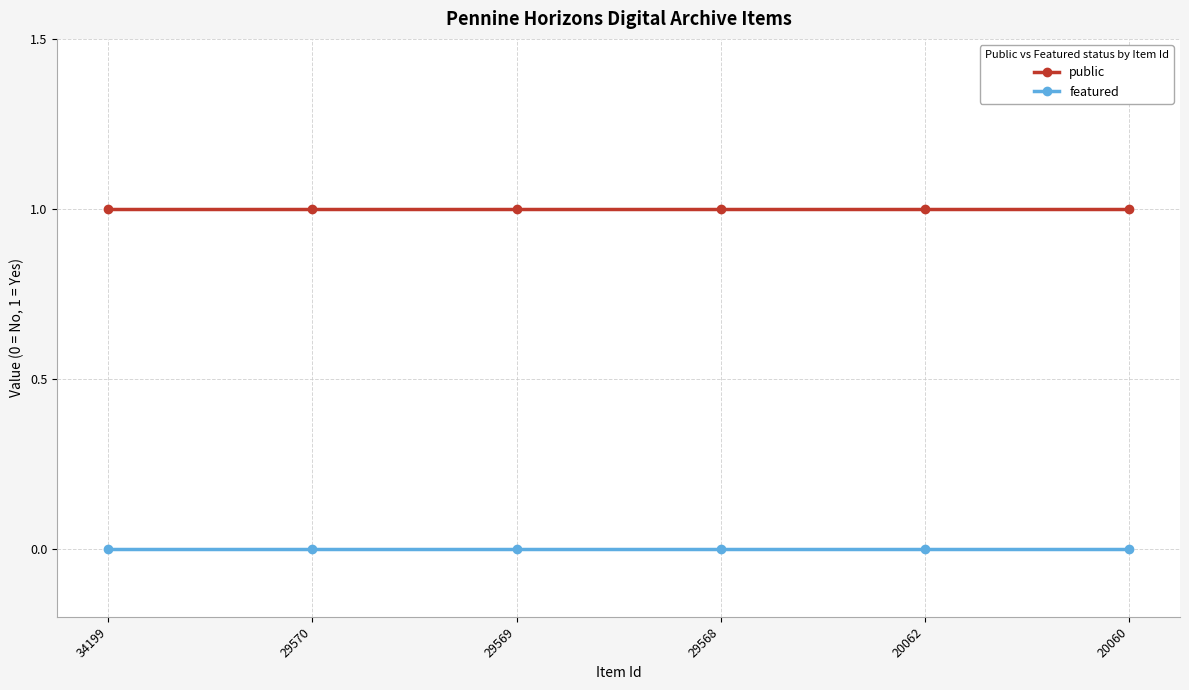

What is the approximate value of public at 34199?

1